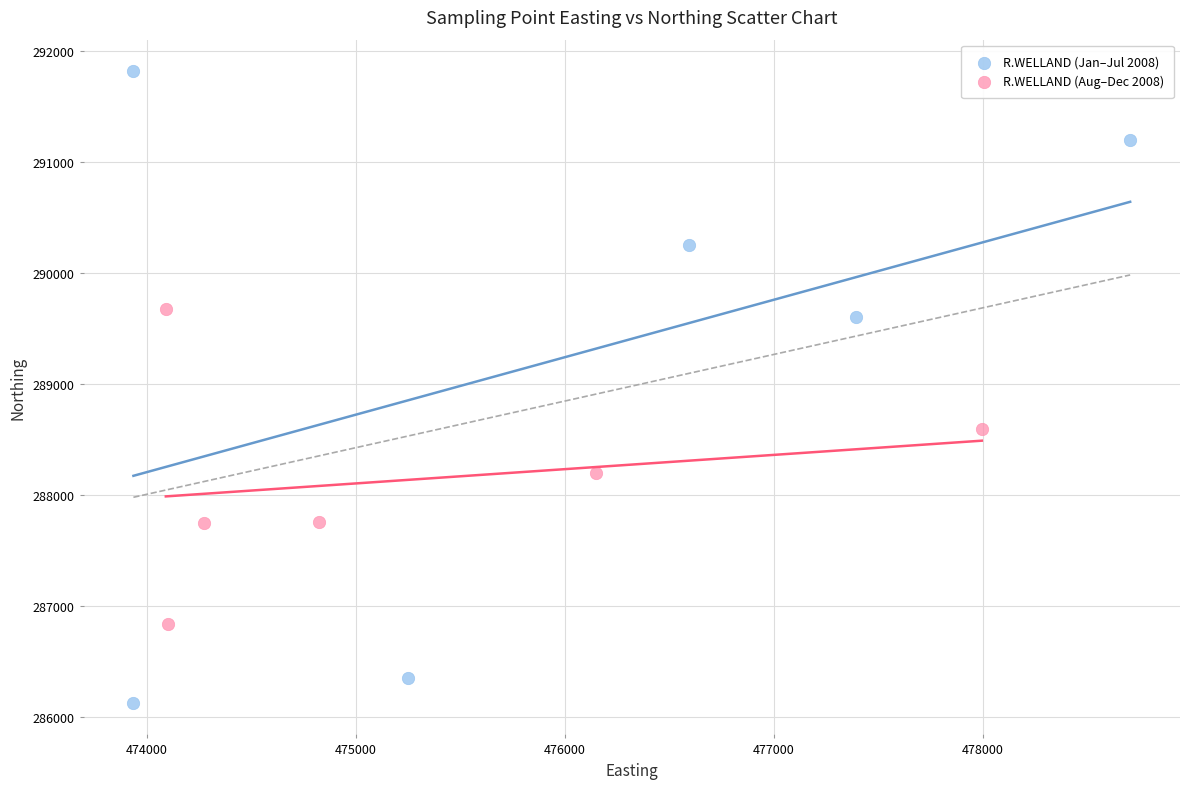

Which series reaches the maximum Y coordinate?

R.WELLAND (Jan–Jul 2008)